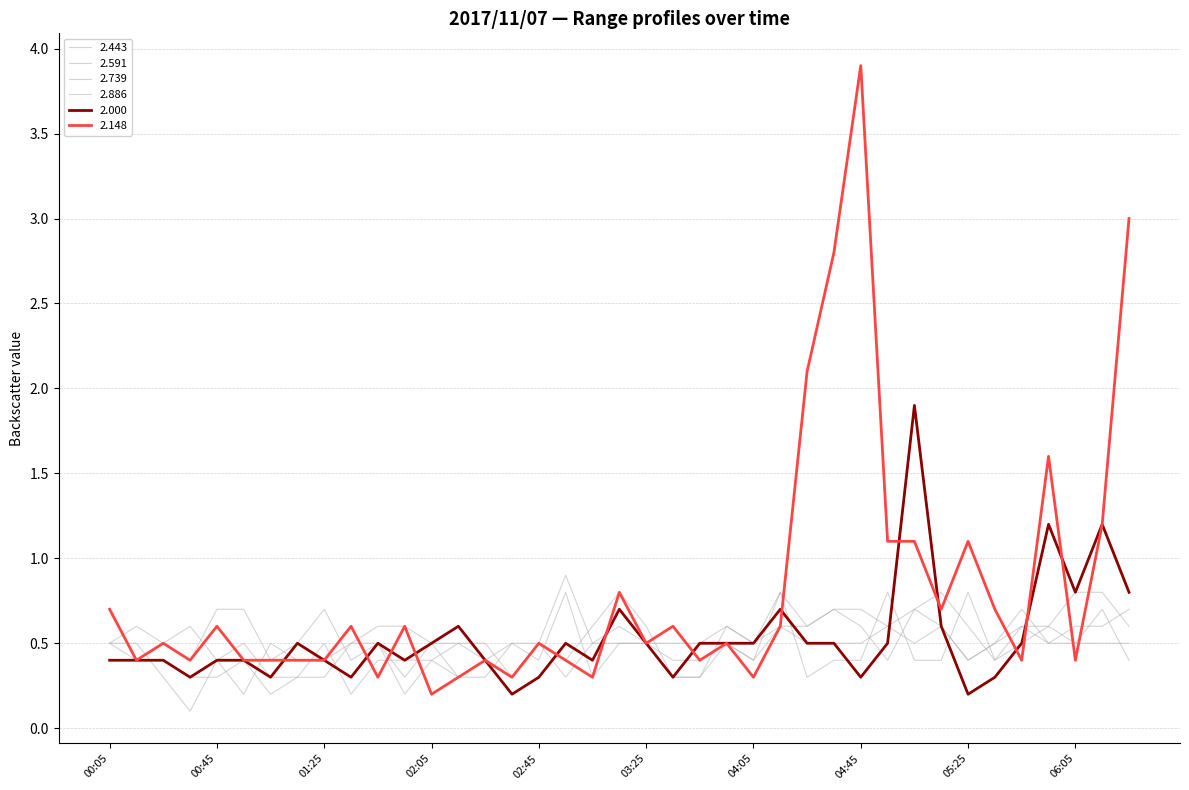

Is this an area chart (filled region under the line)?

No